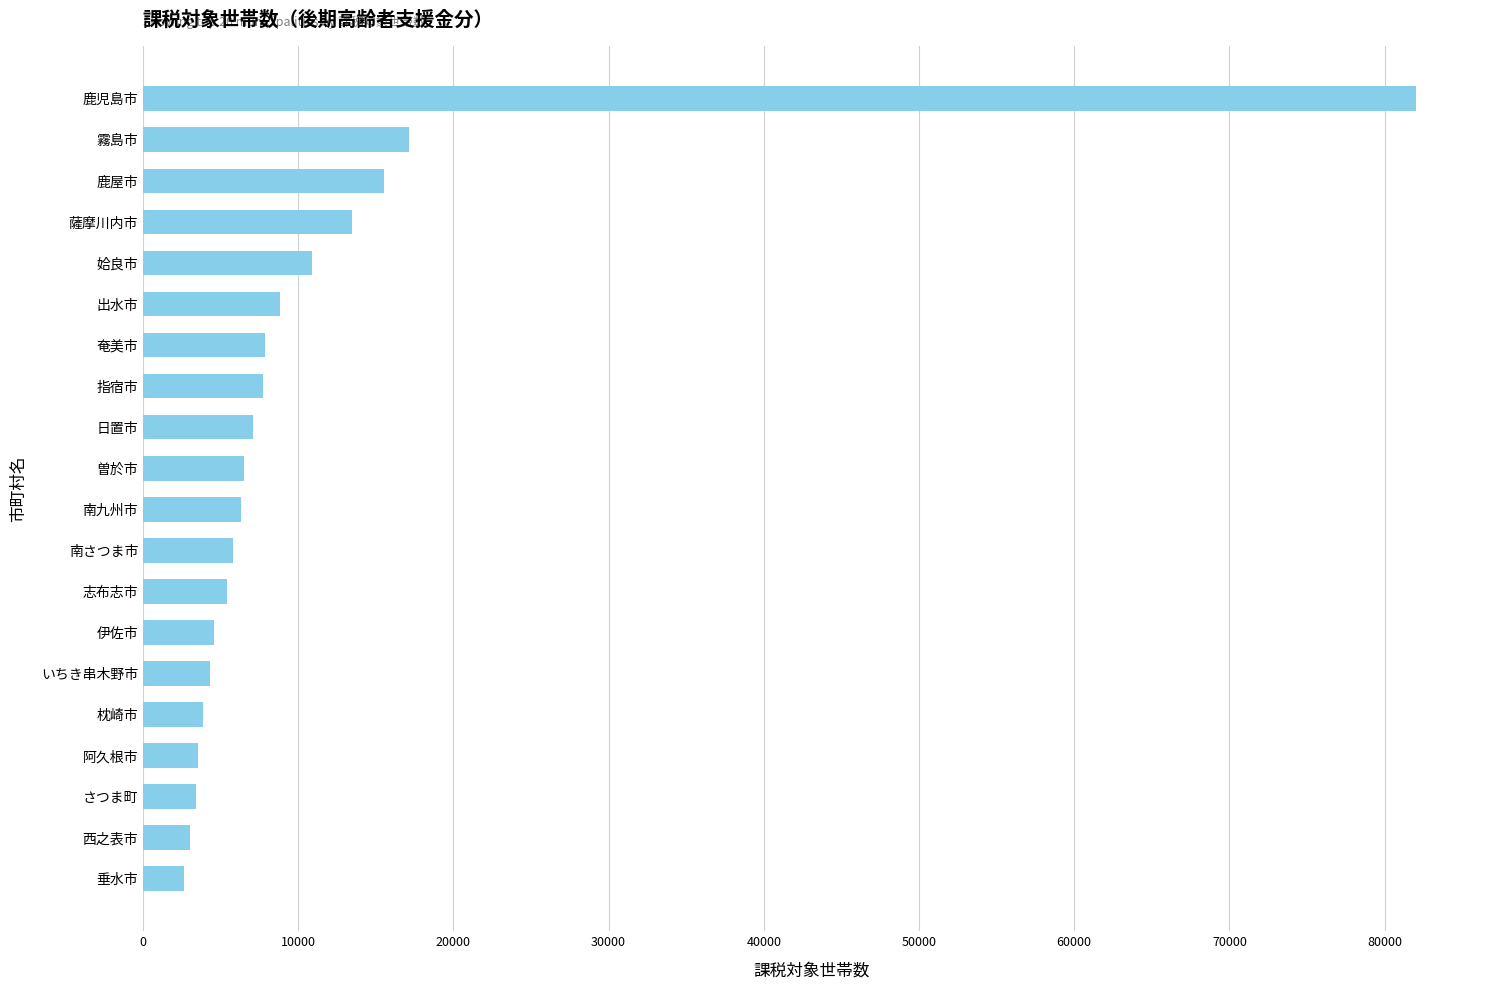

Count the number of categories in the chart.

20